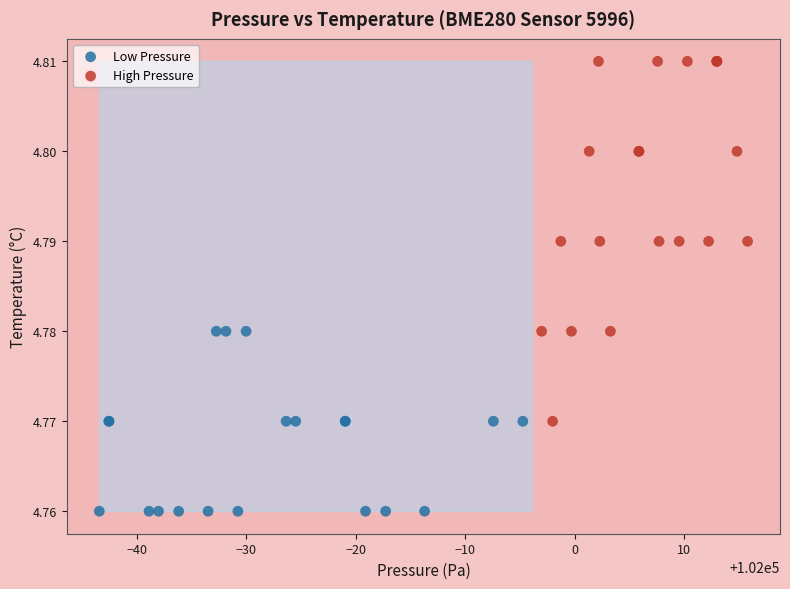

Which series reaches the maximum Y coordinate?

High Pressure